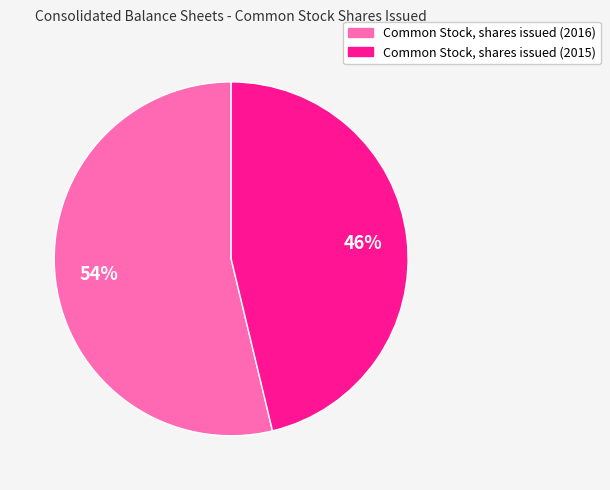

Is it true that Common Stock, shares issued (2015) is 41% of the pie?

False